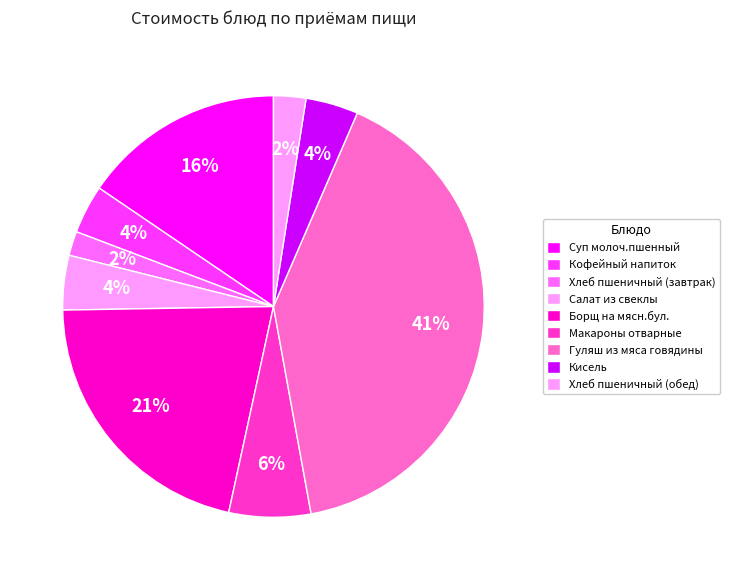

Which has a higher value, Борщ на мясн.бул. or Макароны отварные?

Борщ на мясн.бул.